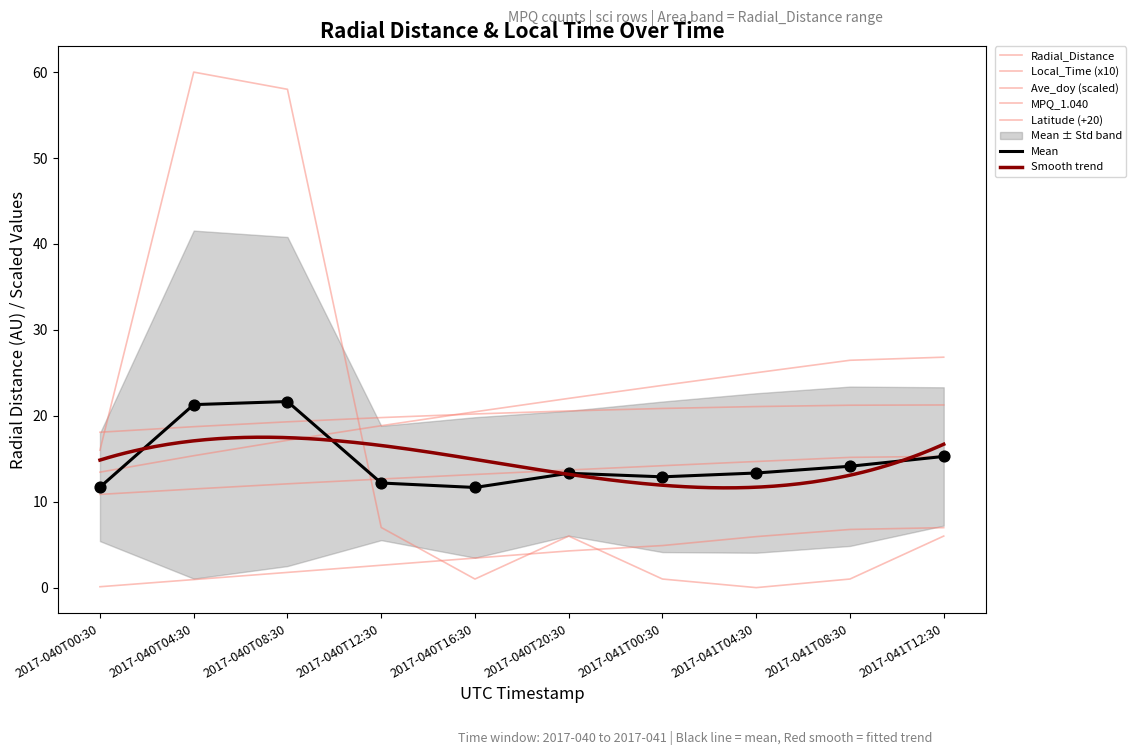

Which series has the largest total across all categories?

Latitude